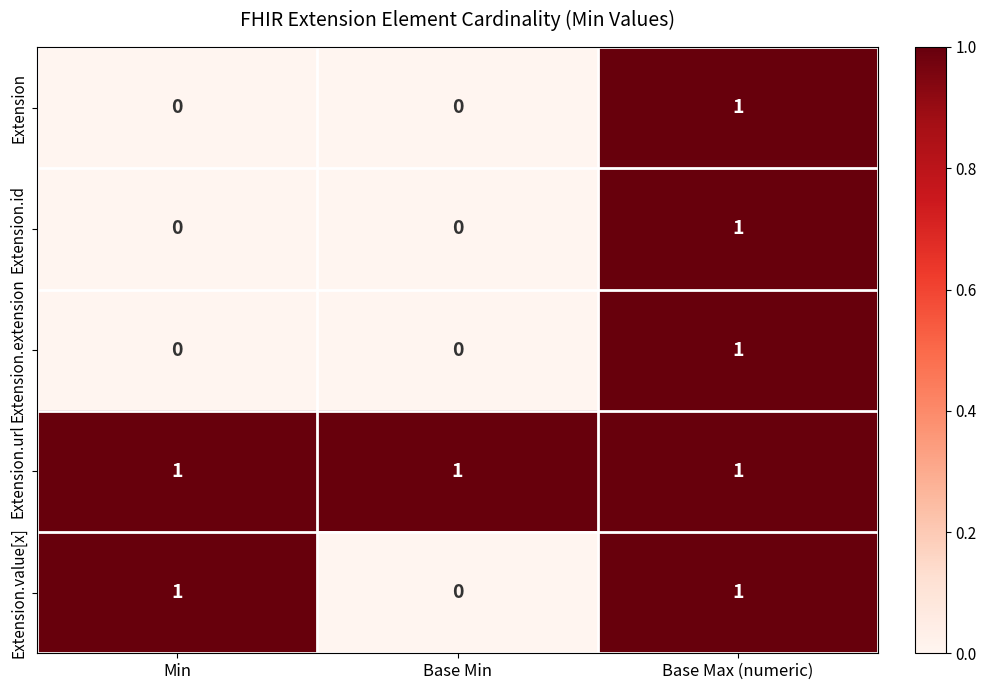

True or false: Extension.url has a value of 0 at Min.

False